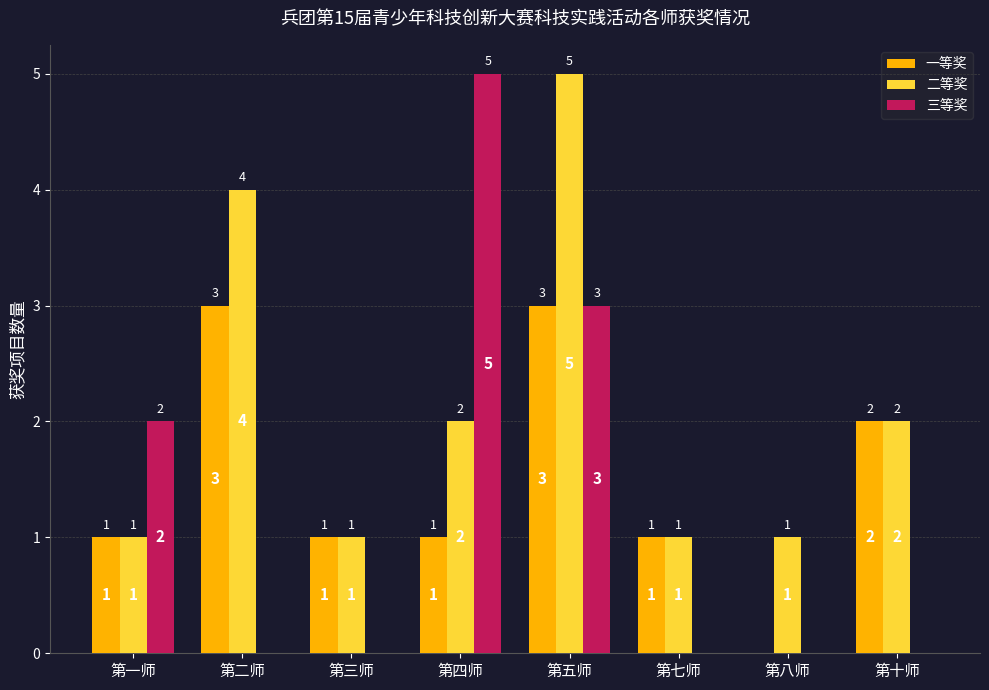

At which category is the sum across all series the highest?

第五师